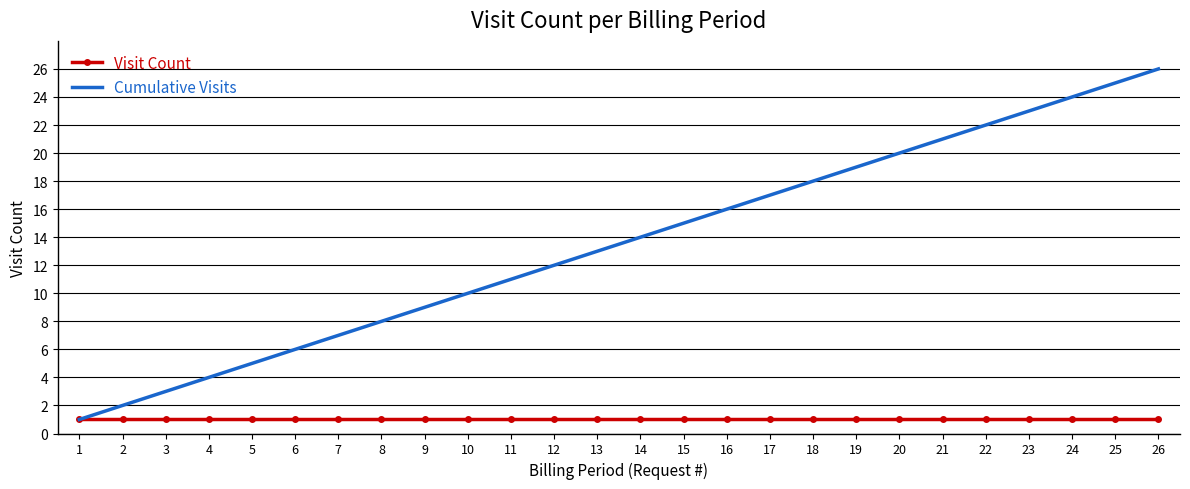

What is the difference between the maximum and second lowest values in the Cumulative Visits series?

24